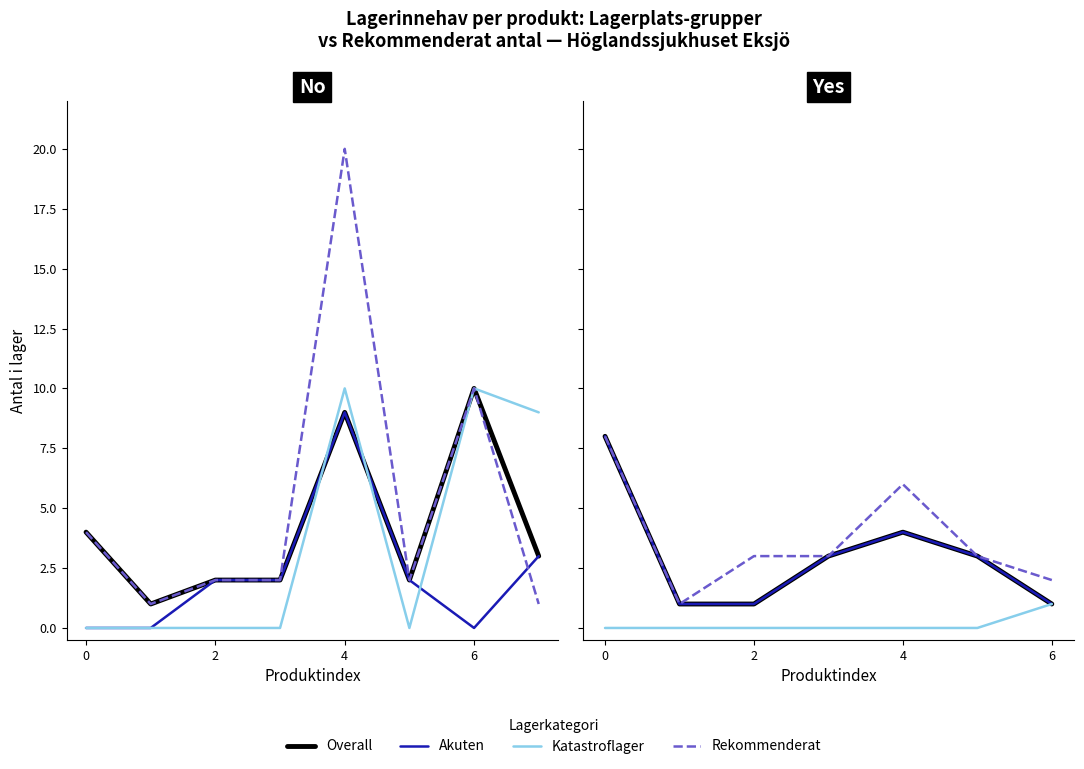

How many distinct data groups are displayed?

4